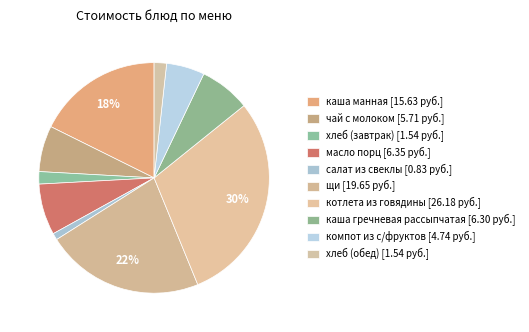

The щи slice represents 37% of the pie. True or false?

False